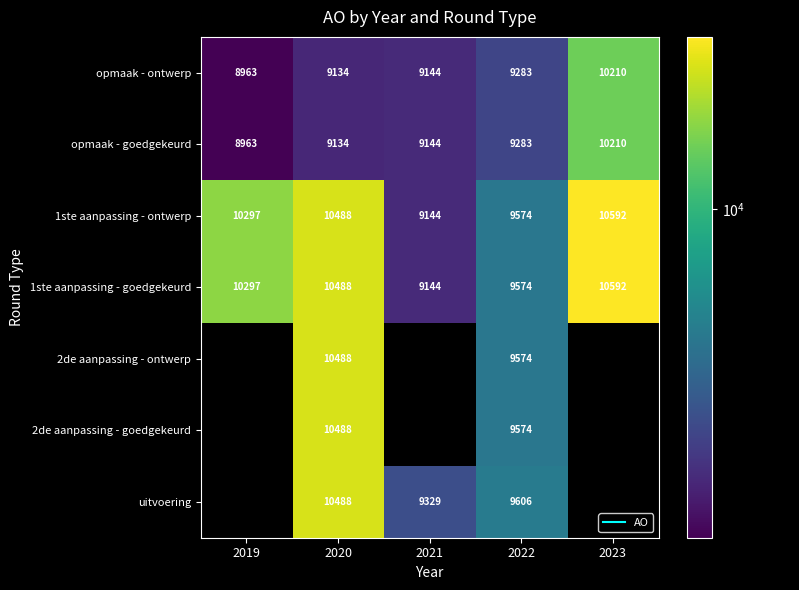

What is the difference between the maximum and second lowest values in the opmaak - ontwerp series?

1076